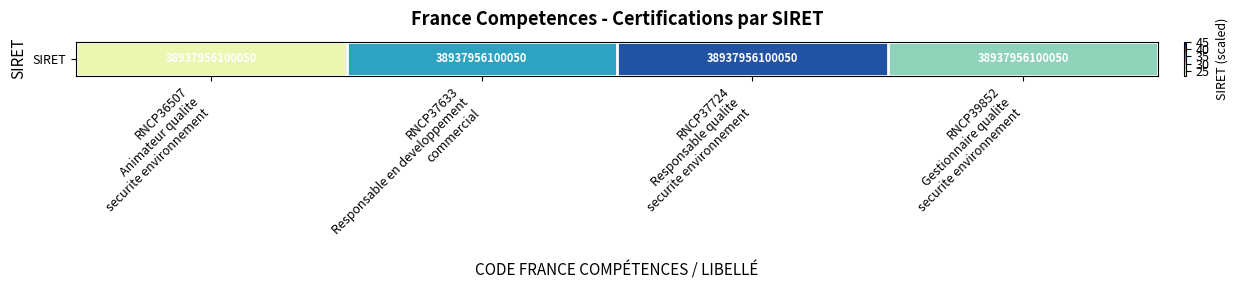

Which label corresponds to the largest value in the chart?

RNCP37724
Responsable qualite
securite environnement